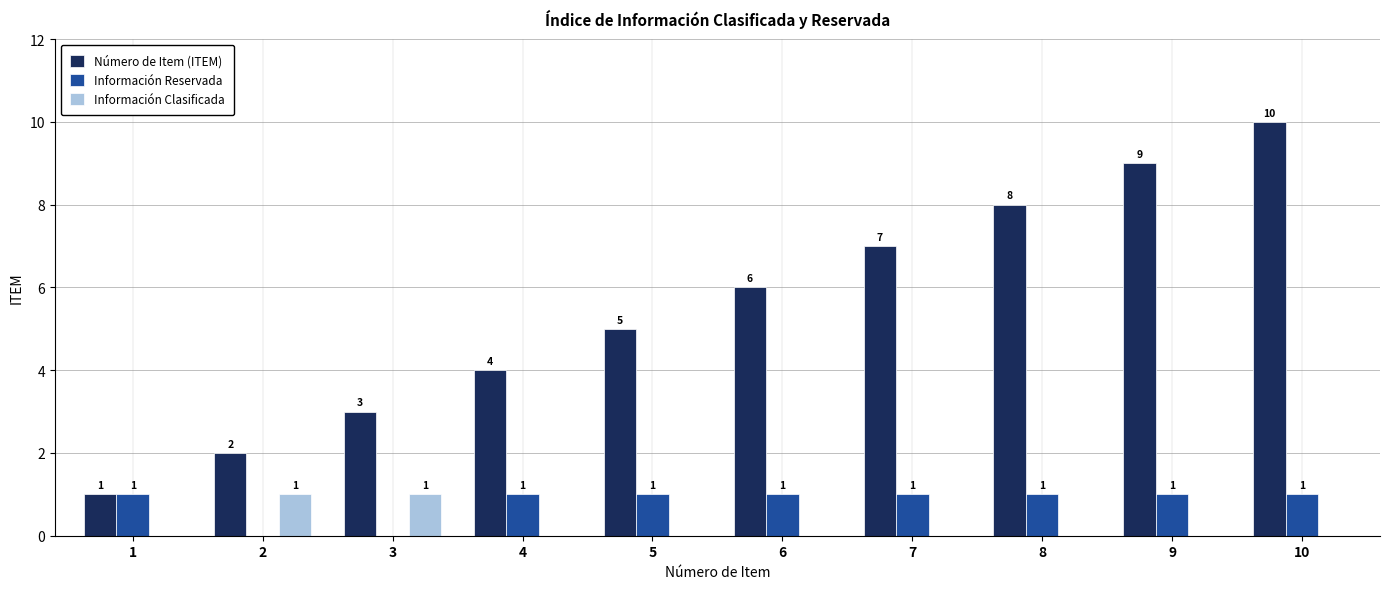

Reading right to left, list all the values displayed in this chart.

Número de Item (ITEM): 10=10	9=9	8=8	7=7	6=6	5=5	4=4	3=3	2=2	1=1
Información Reservada: 10=1	9=1	8=1	7=1	6=1	5=1	4=1	3=0	2=0	1=1
Información Clasificada: 10=0	9=0	8=0	7=0	6=0	5=0	4=0	3=1	2=1	1=0